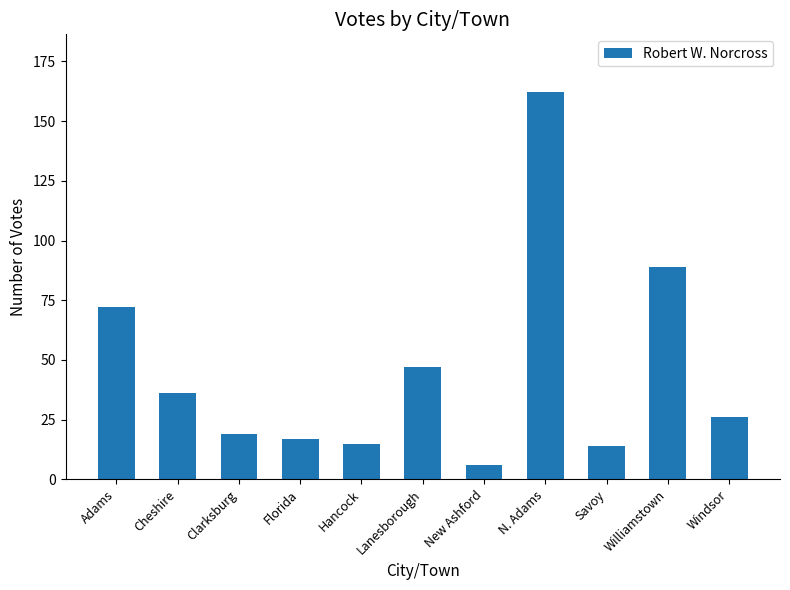

What is the sum of all values?

503